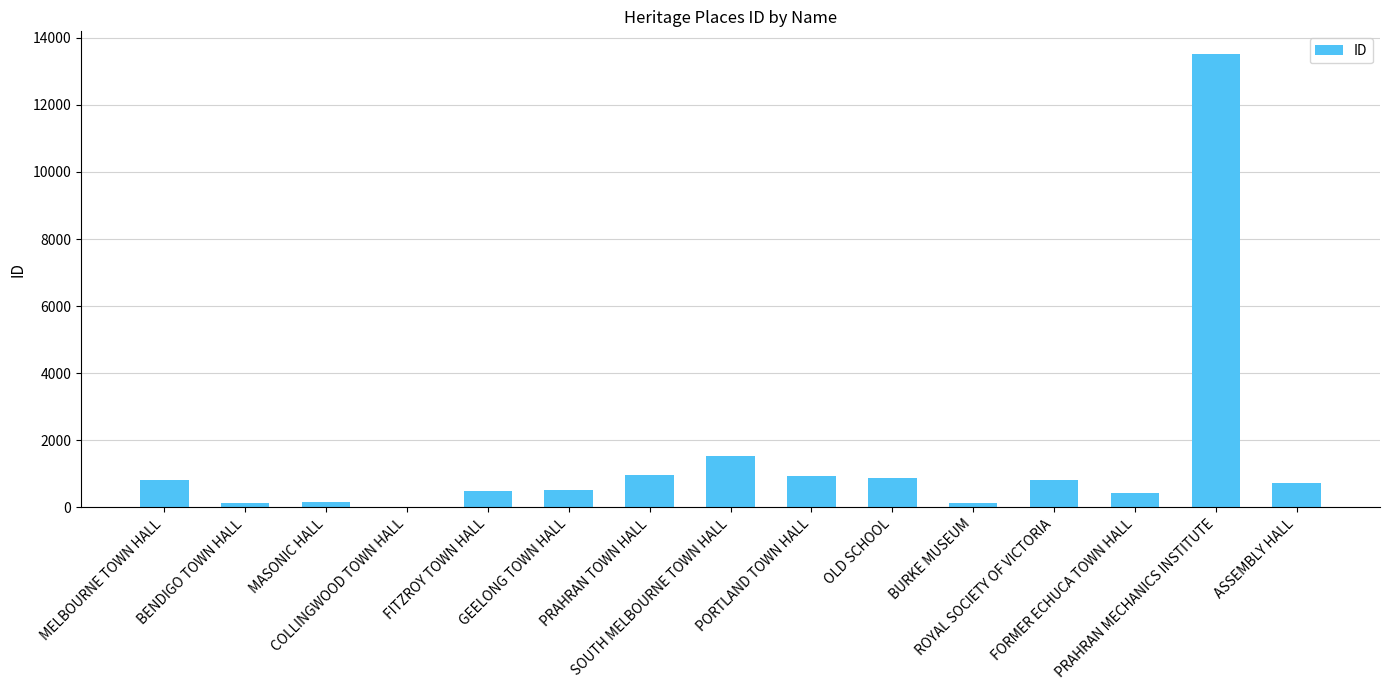

At which label does the data first exceed 723?

MELBOURNE TOWN HALL